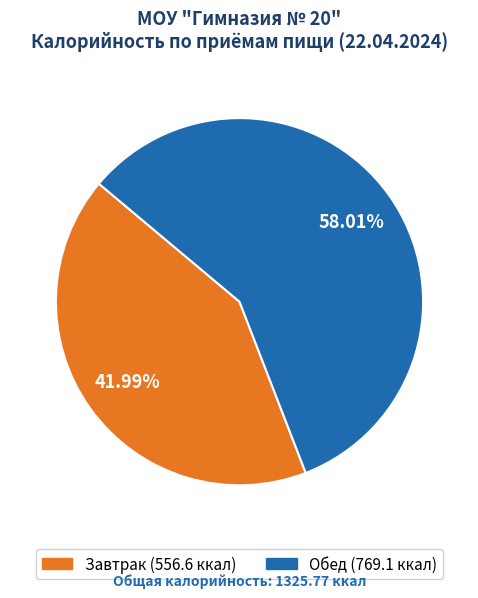

Combined, what portion of the pie is Обед and Завтрак?

100.0%